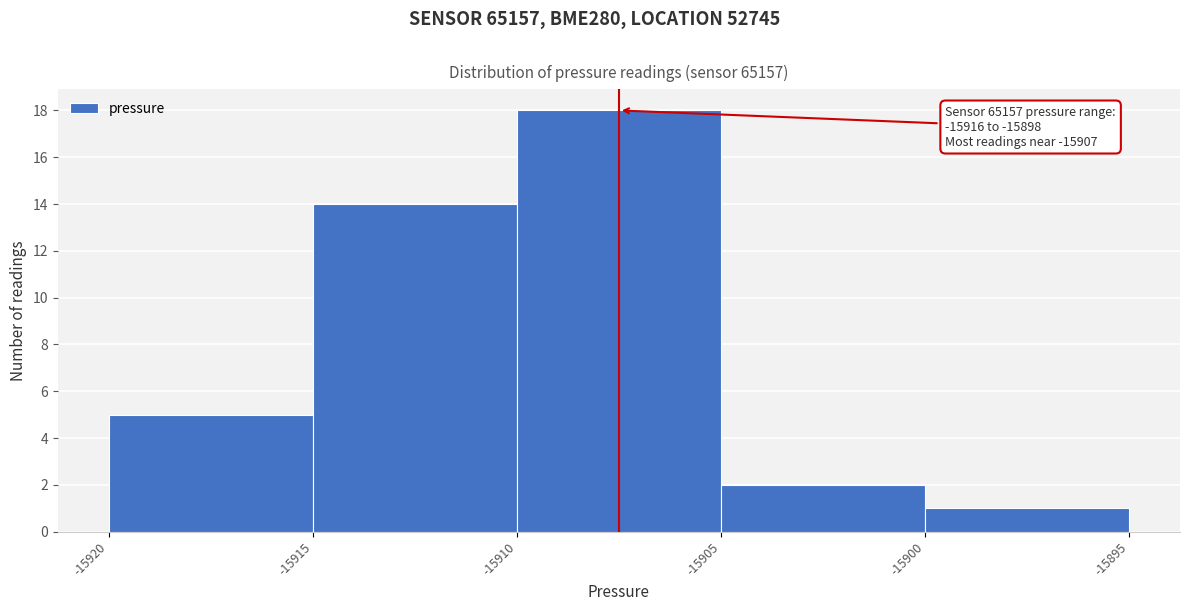

Which range on the x-axis has the tallest bar?

-15910 to -15905